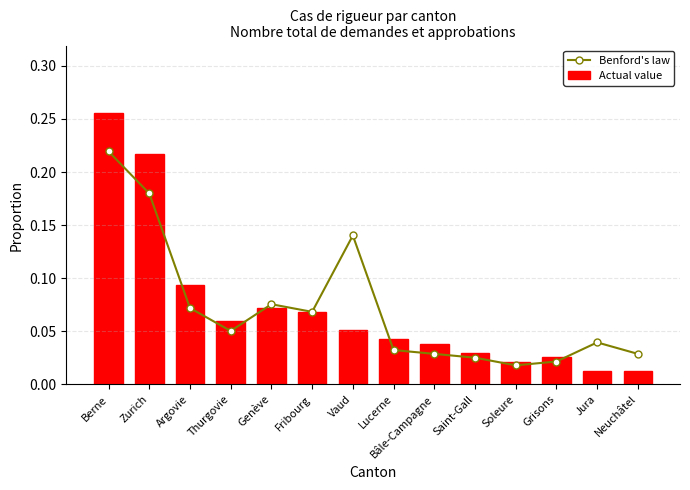

What is the label of the 8th bar from the left?

Lucerne